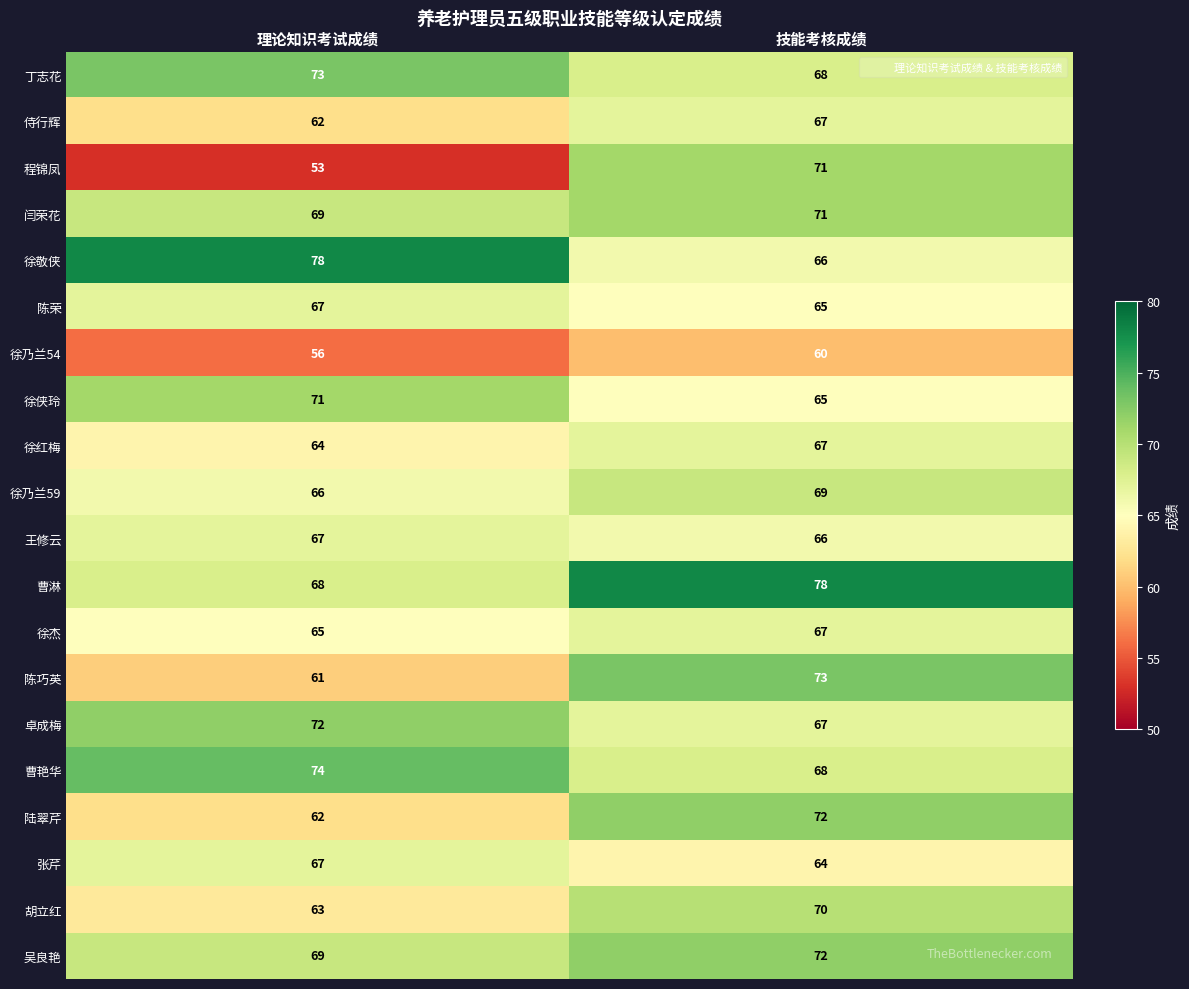

What is the sum of the 卓成梅 values at 技能考核成绩 and 理论知识考试成绩?

139